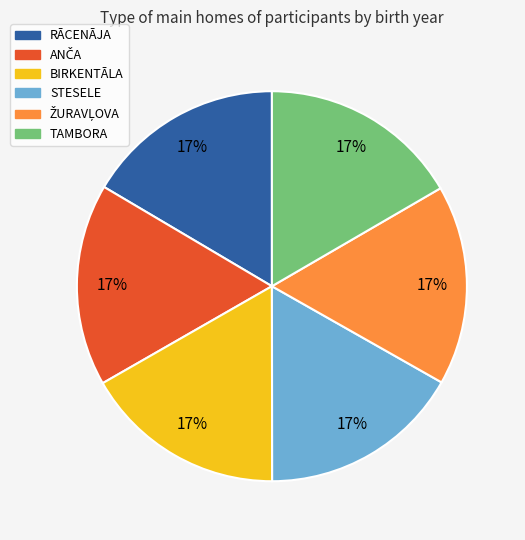

What is the ratio of the value at BIRKENTĀLA to the value at RĀCENĀJA?

1.0